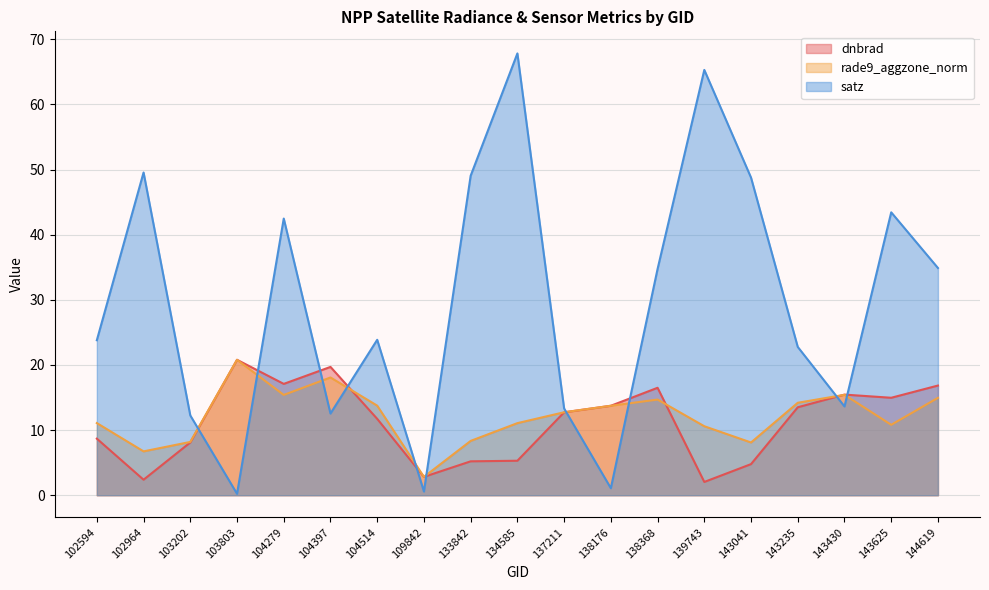

Which has a higher value, 143430 or 103202?

143430